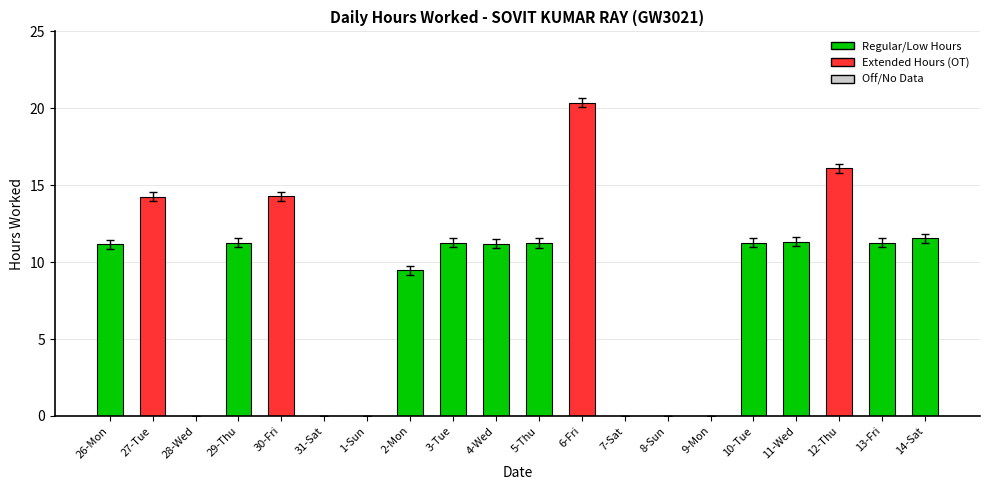

Approximately how many times larger is the value at 10-Tue compared to 6-Fri?

0.6